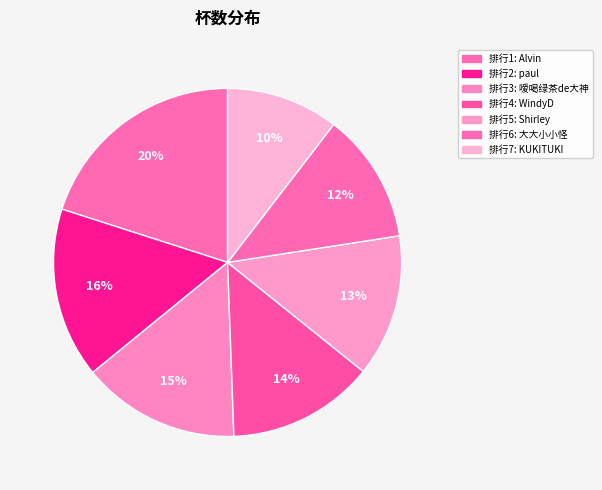

How many segments does this pie chart have?

7